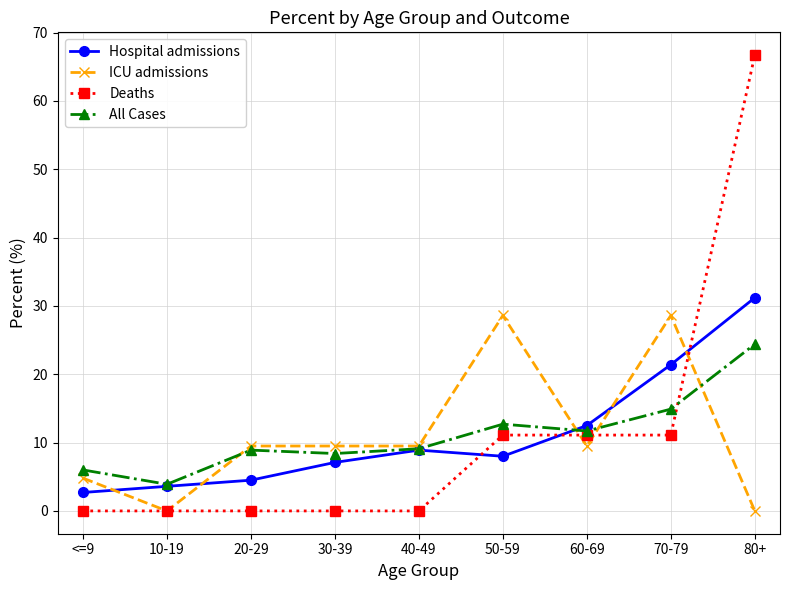

What is the spread (max minus min) of values at 30-39?

9.5